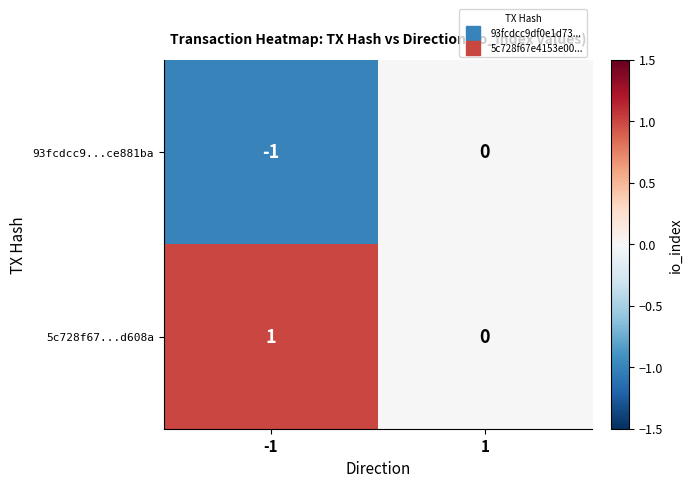

Is the value of 93fcdcc9...ce881ba at -1 greater than the value of 5c728f67...d608a at -1?

No